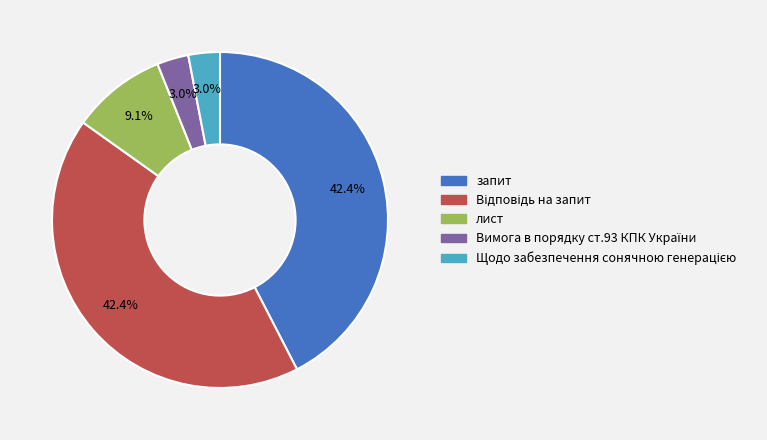

Does лист account for over 50% of the chart?

No